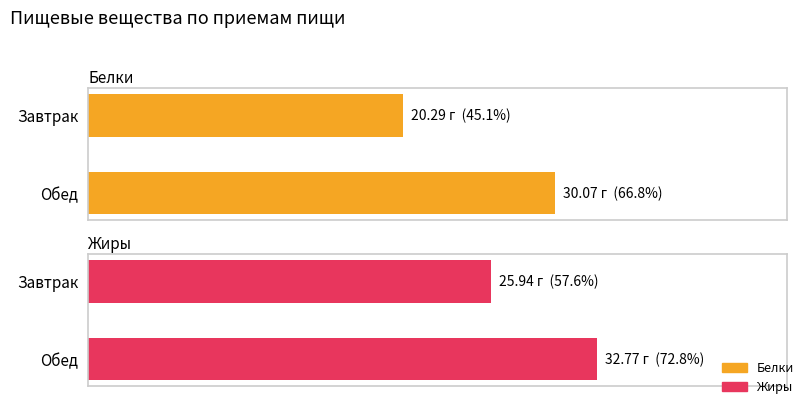

True or false: Белки has a value of 11.9 at Завтрак.

False